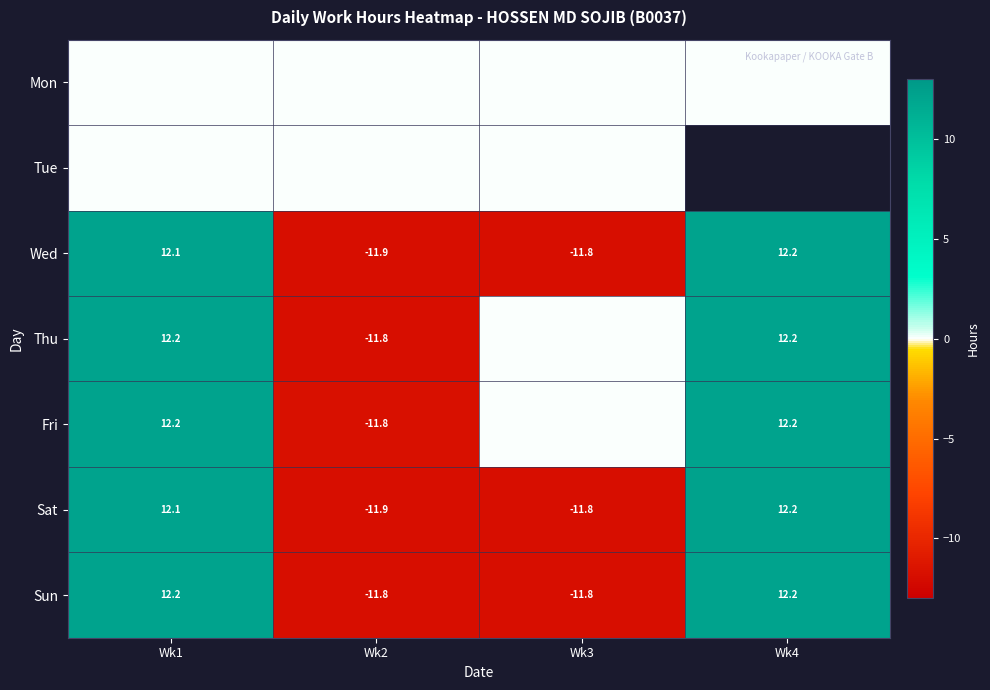

The value of Sun at Wk2 is -18.1. True or false?

False